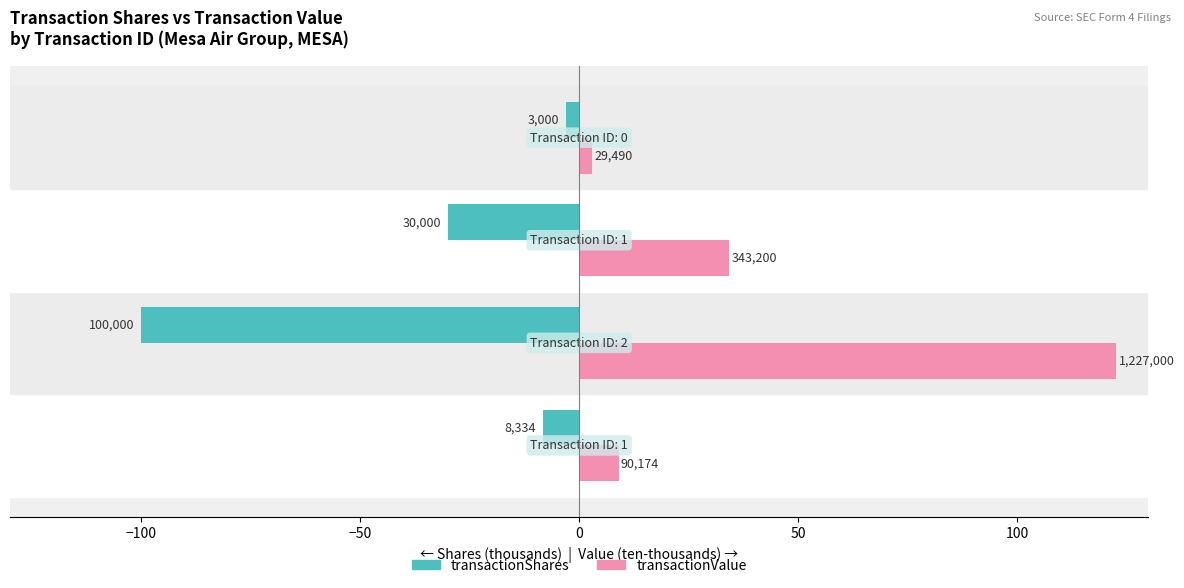

Reading left to right, what are all the values shown in this chart?

transactionShares: -8.3	-100.0	-30.0	-3.0
transactionValue: 9.0	122.7	34.3	2.9